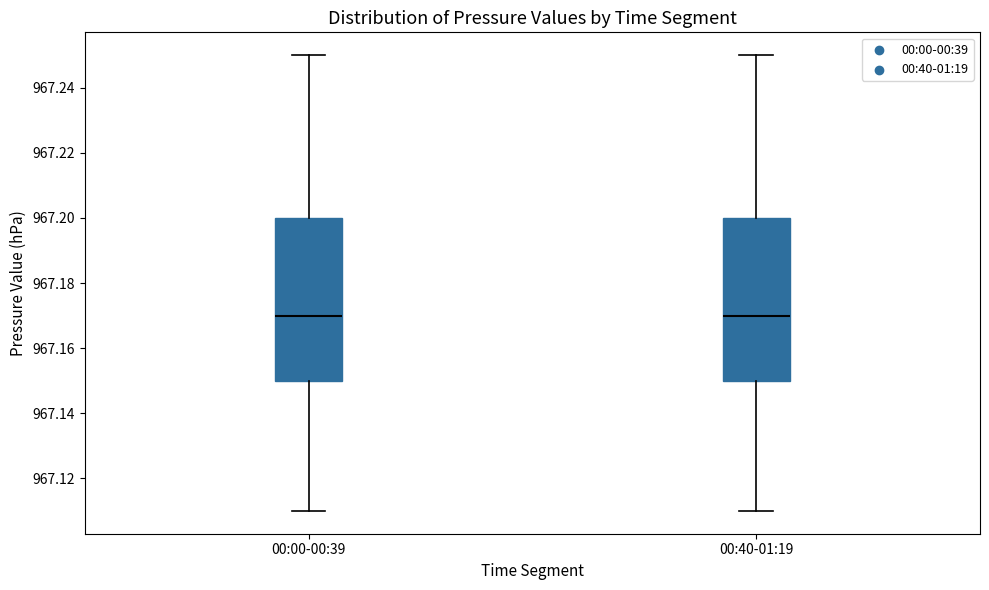

Reading left to right, read every box against the y-axis: the position of its median line, the range the box covers, and the ends of its whiskers. The values are not printed on the chart, so give them approximately, as read against the axis.

00:00-00:39: median 967.17, box 967.15 to 967.20, whiskers 967.11 to 967.25
00:40-01:19: median 967.17, box 967.15 to 967.20, whiskers 967.11 to 967.25